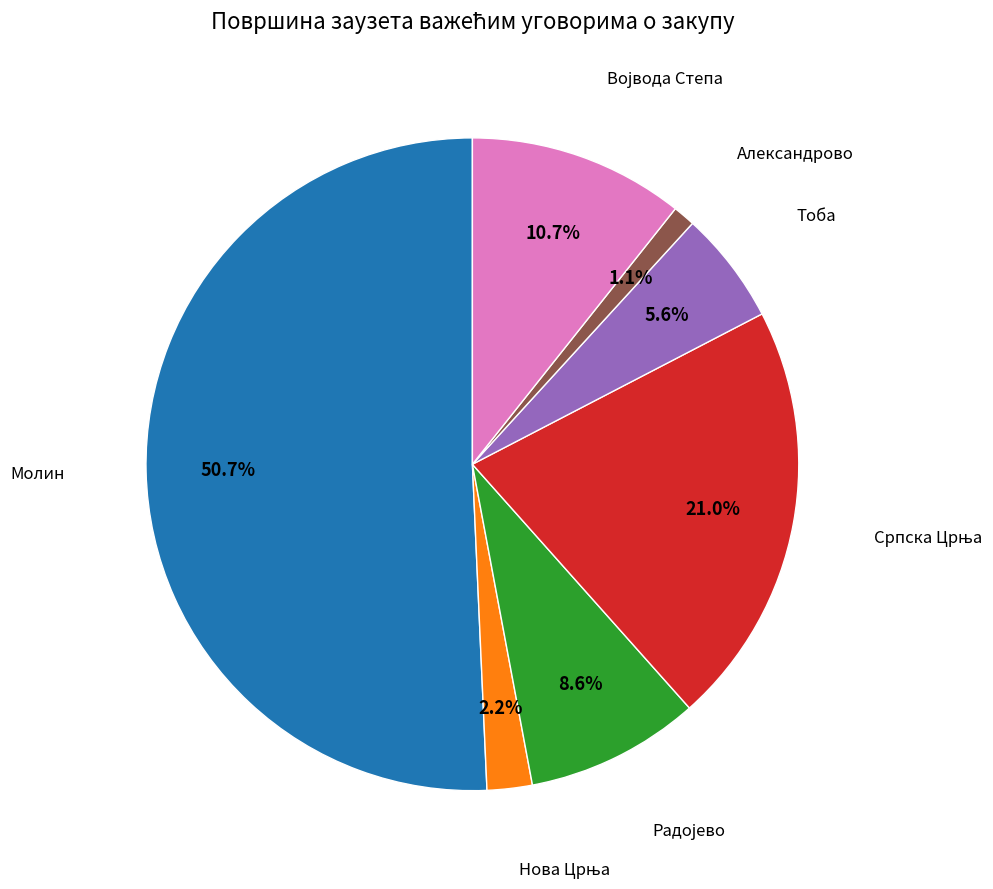

Is there any slice that represents more than half of the pie?

Yes